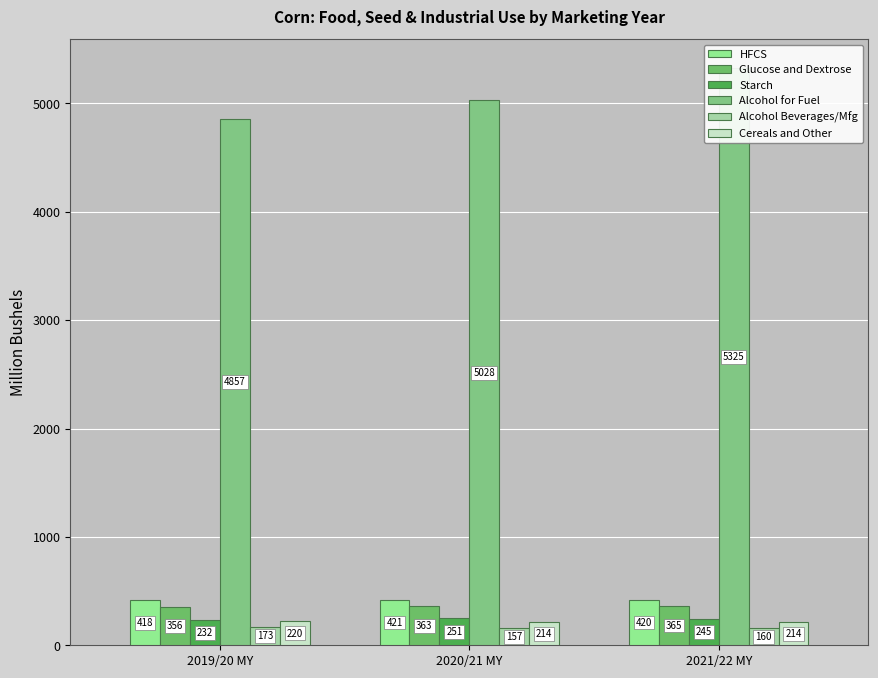

Which has a higher value, 2019/20 MY or 2020/21 MY?

2020/21 MY